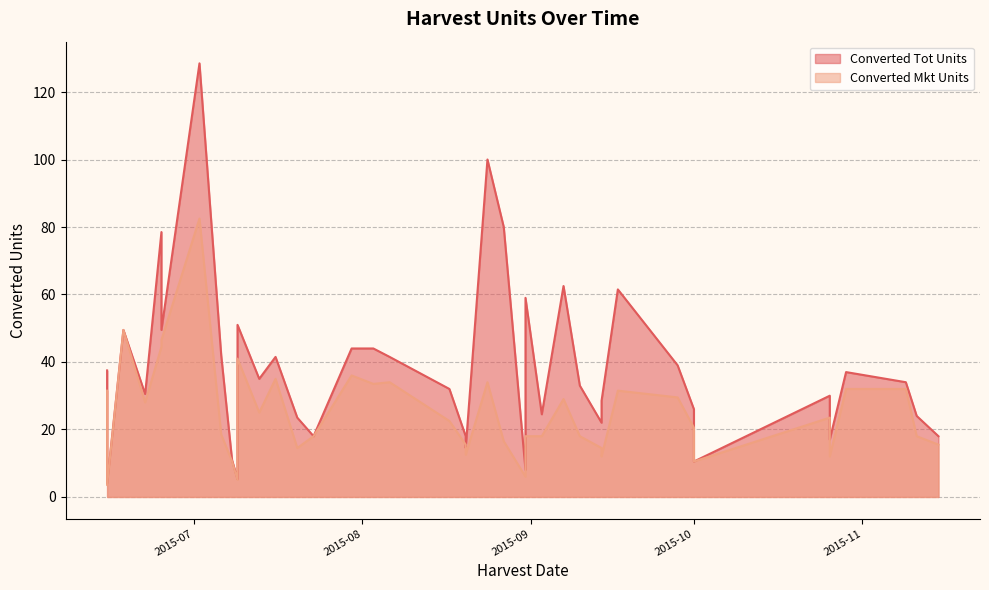

What is the maximum value shown in the chart?

128.5